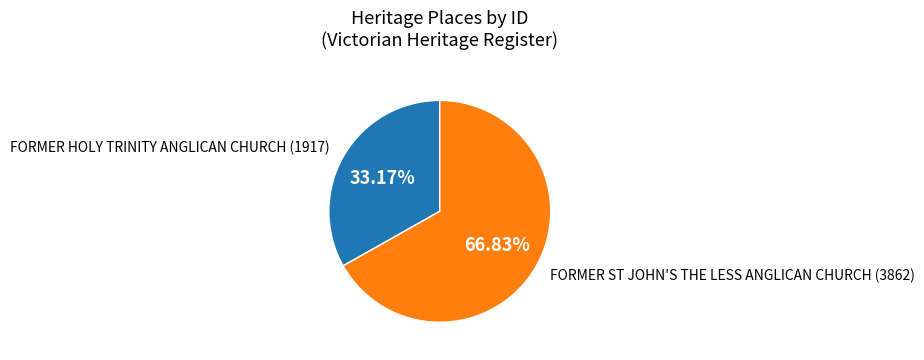

Is there a majority slice in this chart?

Yes